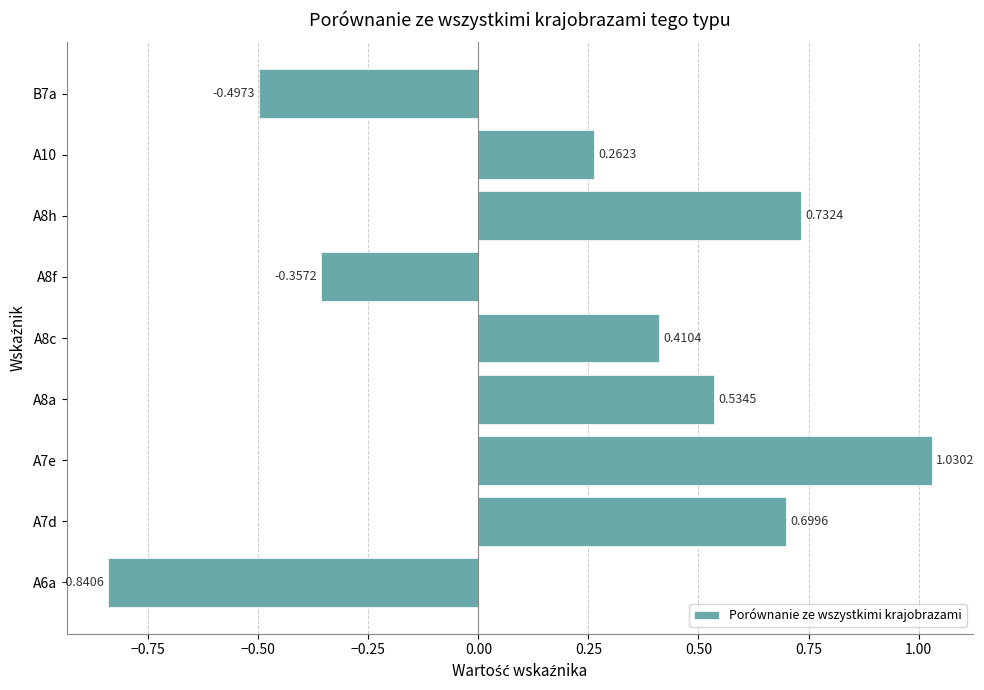

What is the difference between the maximum and minimum values?

1.9